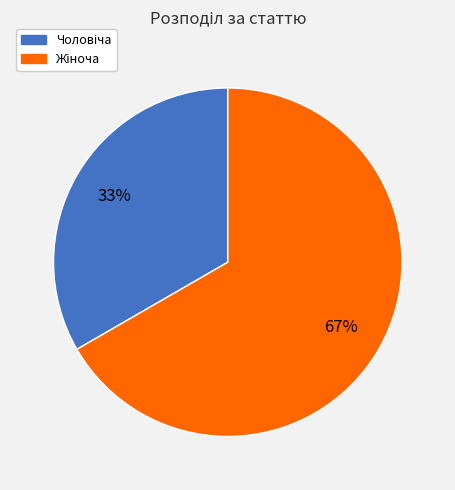

To the nearest percent, what is the average slice percentage?

50%